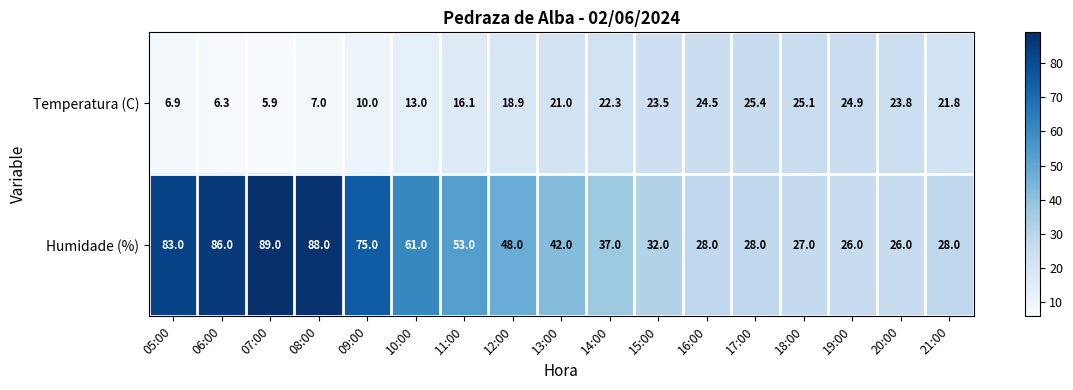

What is the maximum value for Humidade (%)?

89.0